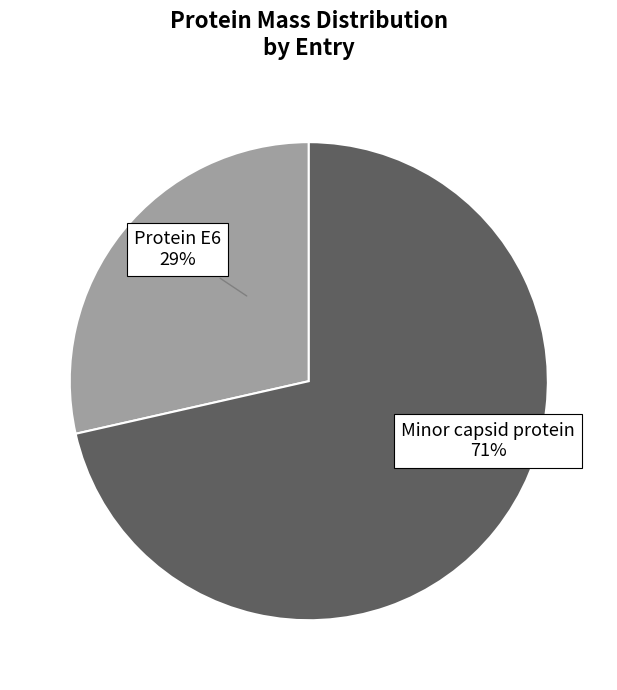

To the nearest percent, what is the average slice percentage?

50%